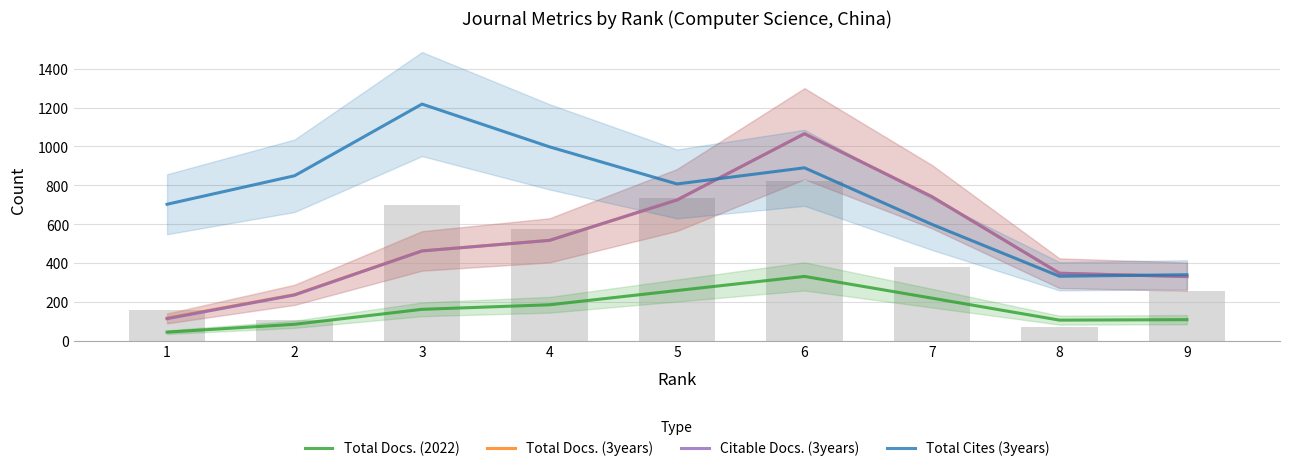

The Total Cites (3years) series shows 1218.0 at 3. True or false?

True